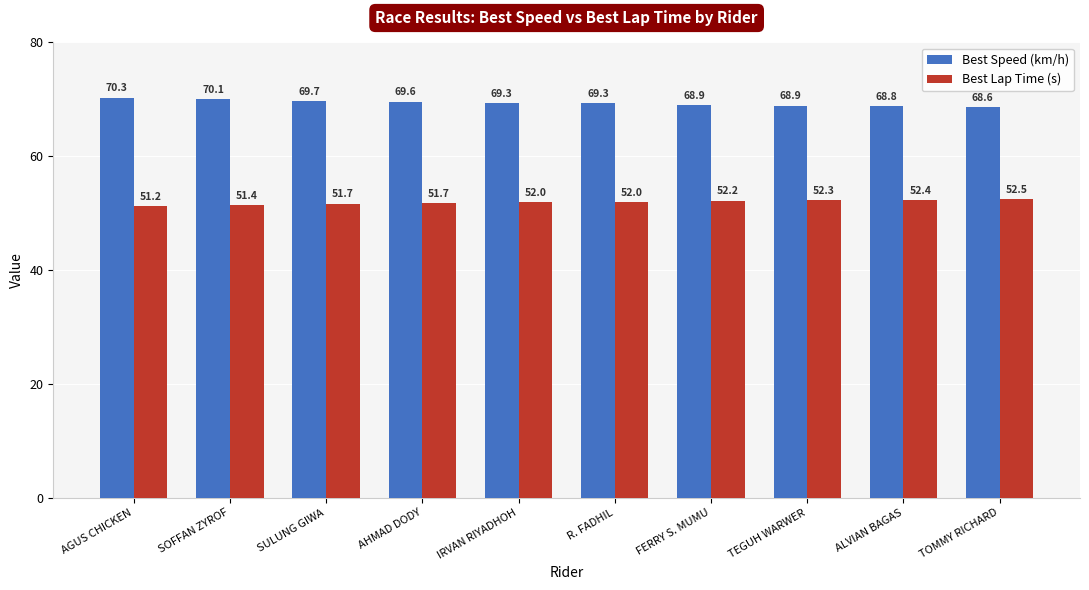

Which series has the widest spread of values?

Best Speed (km/h)